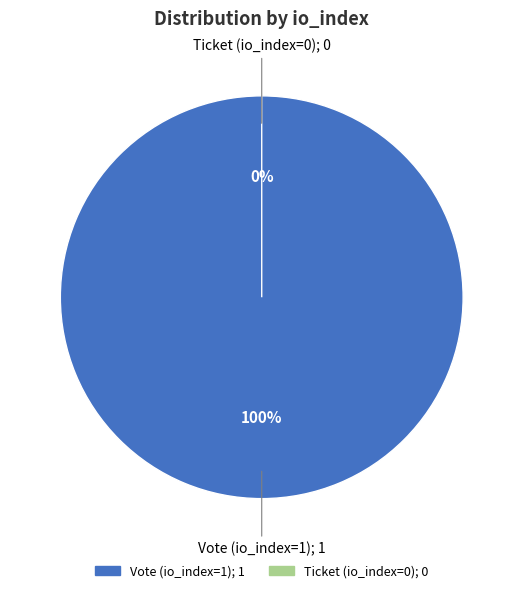

Does Ticket (io_index=0) account for over 50% of the chart?

No